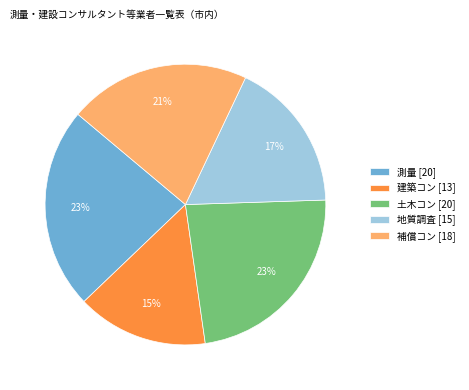

To the nearest percent, what percentage of the pie is 建築コン?

15%